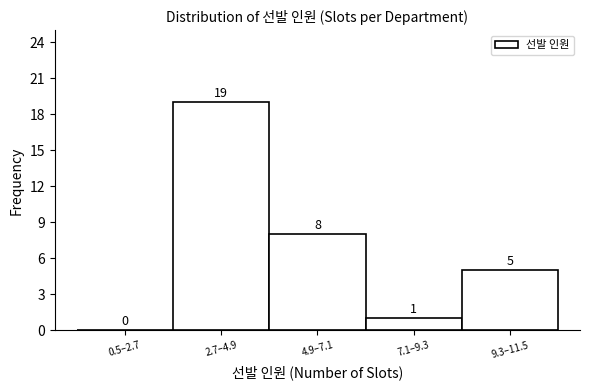

Reading left to right, transcribe all the data shown in this chart.

0.5–2.7=0	2.7–4.9=19	4.9–7.1=8	7.1–9.3=1	9.3–11.5=5